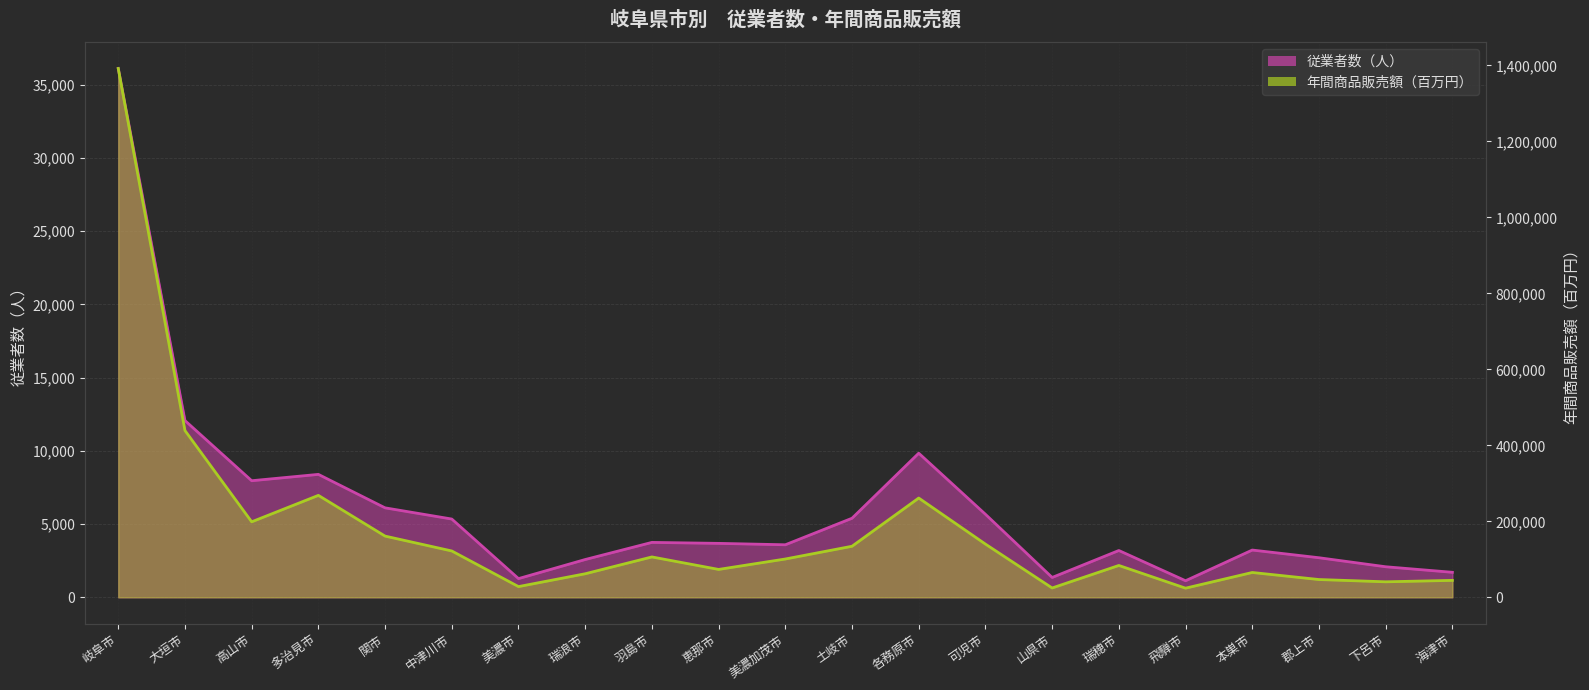

The 従業者数 series shows 1925 at 高山市. True or false?

False